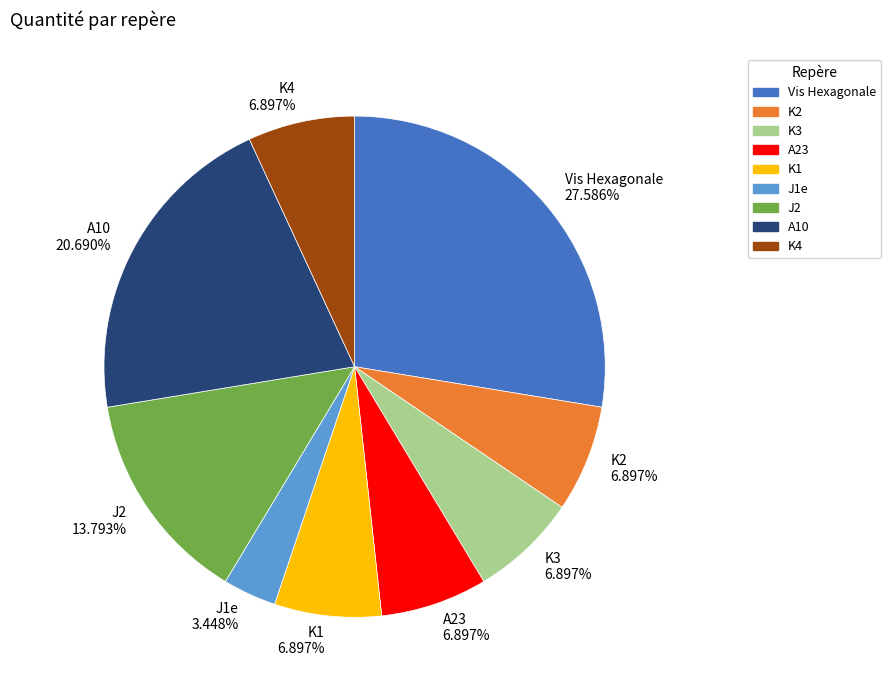

Which category has the smallest portion of the pie?

J1e